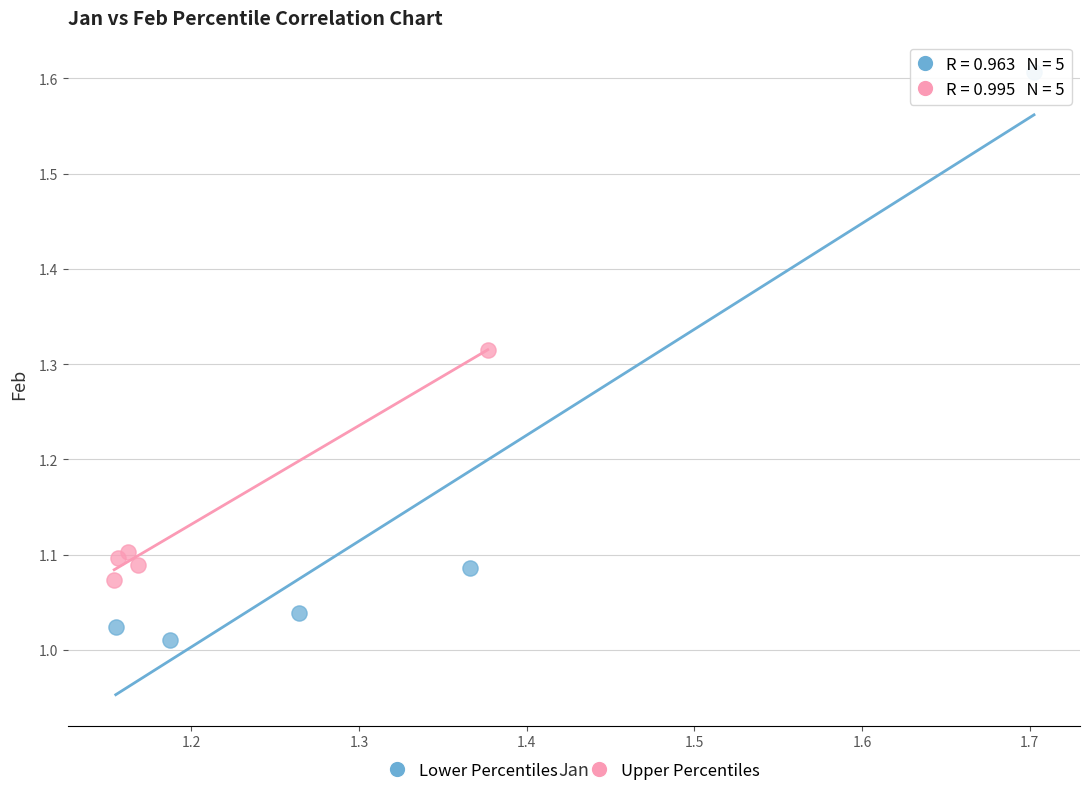

What are all the series names shown in the legend?

Lower Percentiles, Upper Percentiles